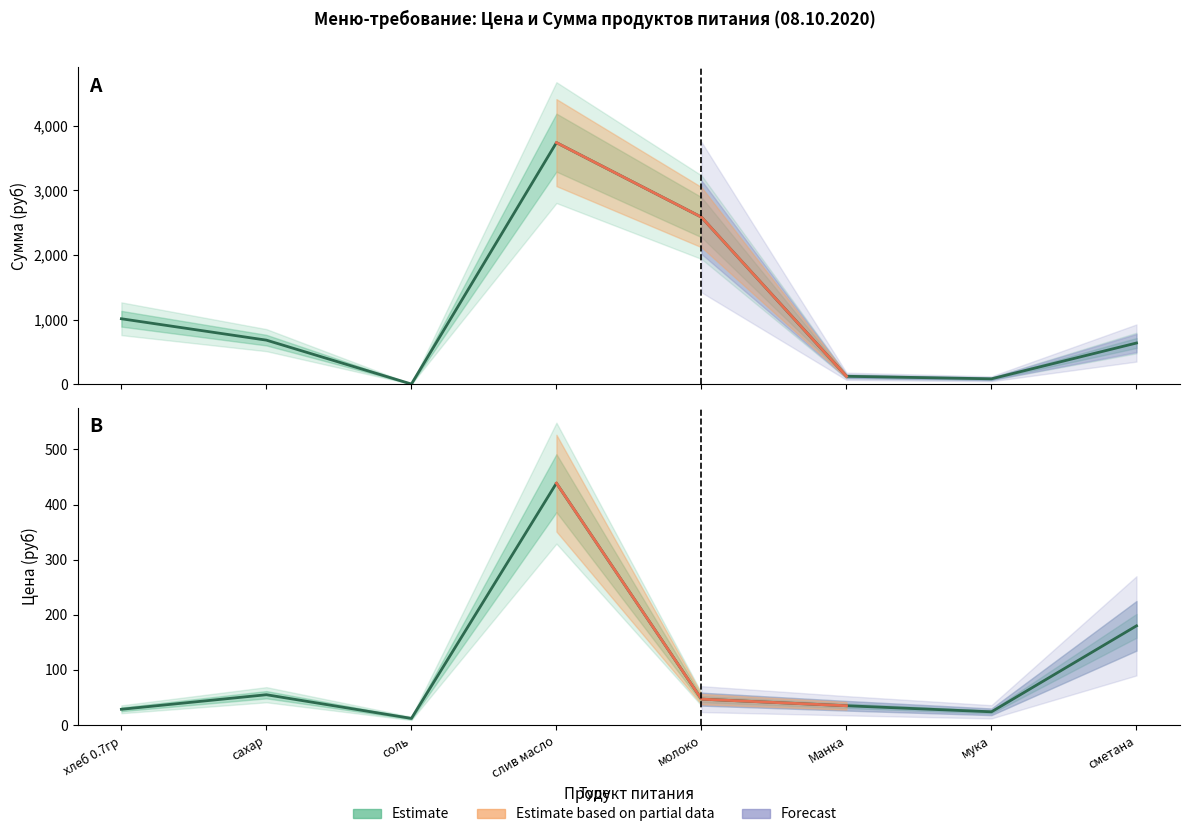

Rank the categories by Цена (руб) value from highest to lowest.

слив масло, сметана, сахар, молоко, Манка, хлеб 0.7гр, мука, соль